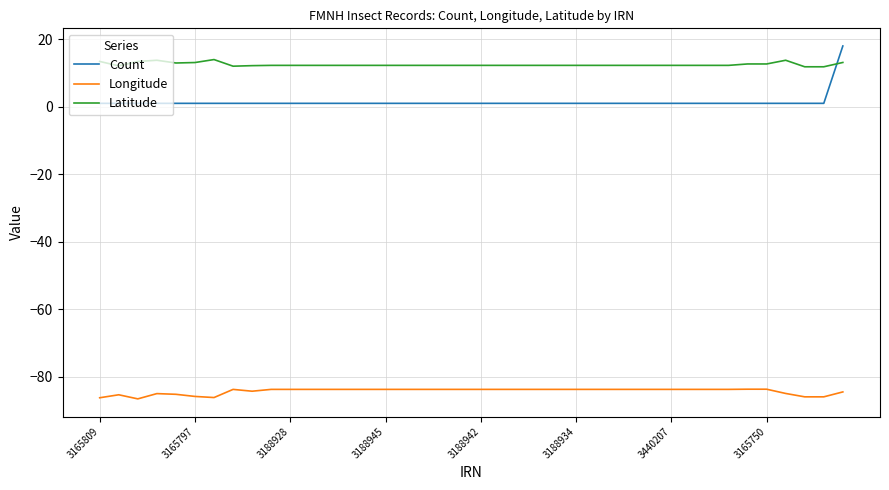

Which series ends up on top after the final intersection of Count and Latitude?

Count